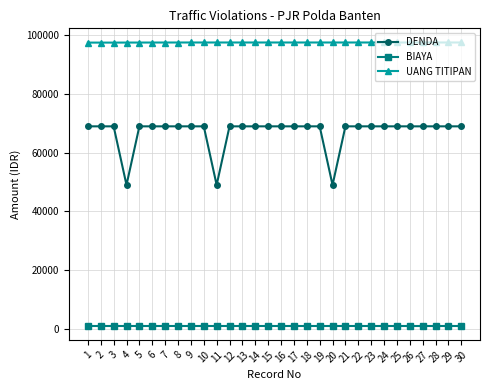

What is the greatest value displayed?

97596